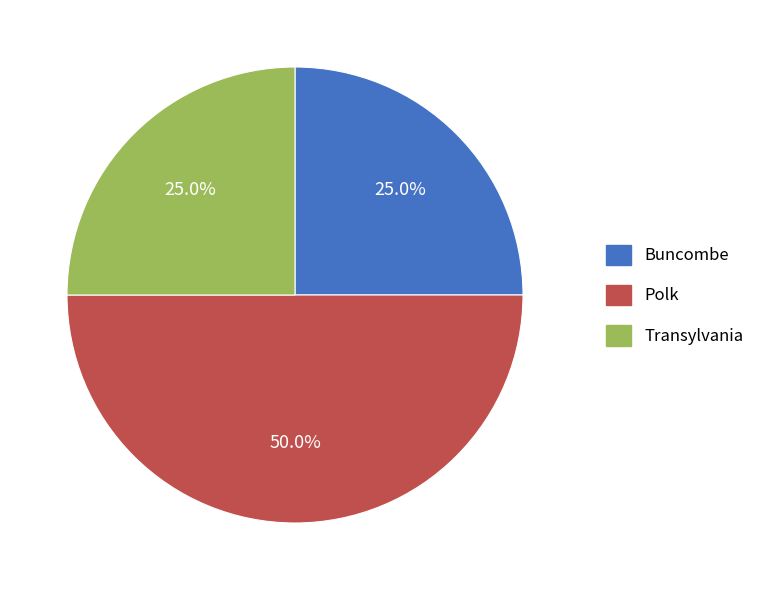

How much of the chart is everything except Polk?

50.0%